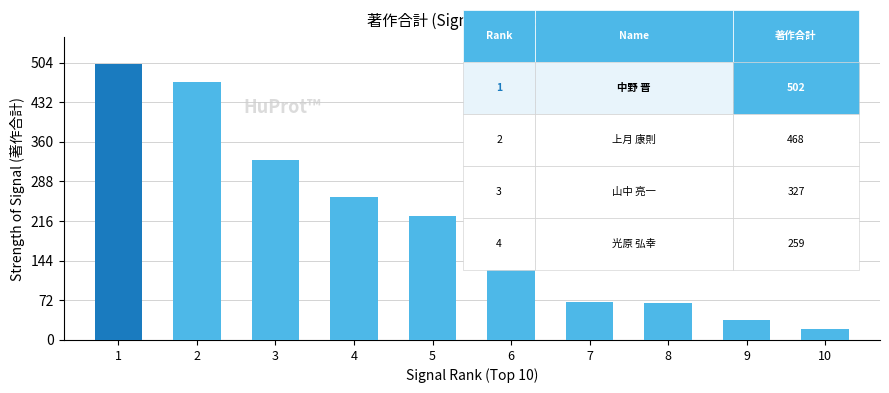

How many data points are less than 225?

5